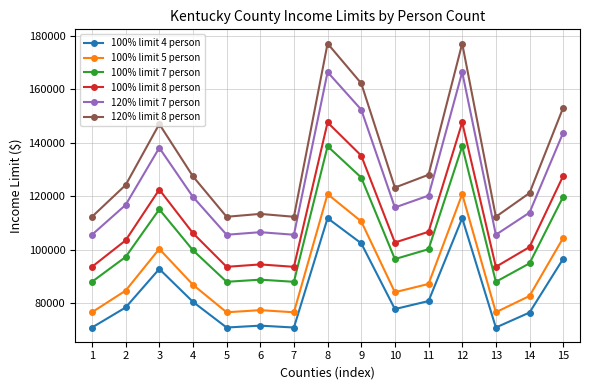

At how many categories does at least one series exceed 148672?

4